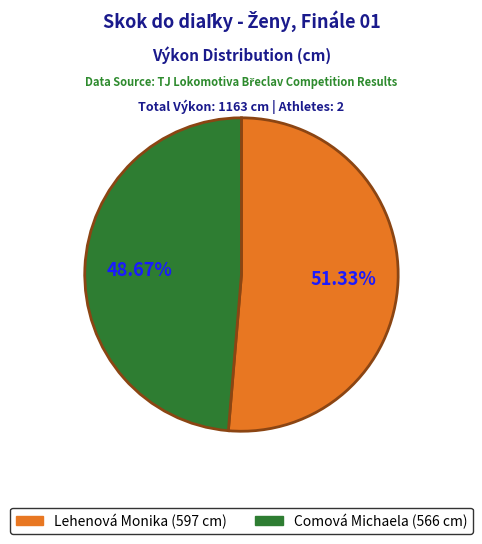

Is it true that Lehenová Monika is 51% of the pie?

True